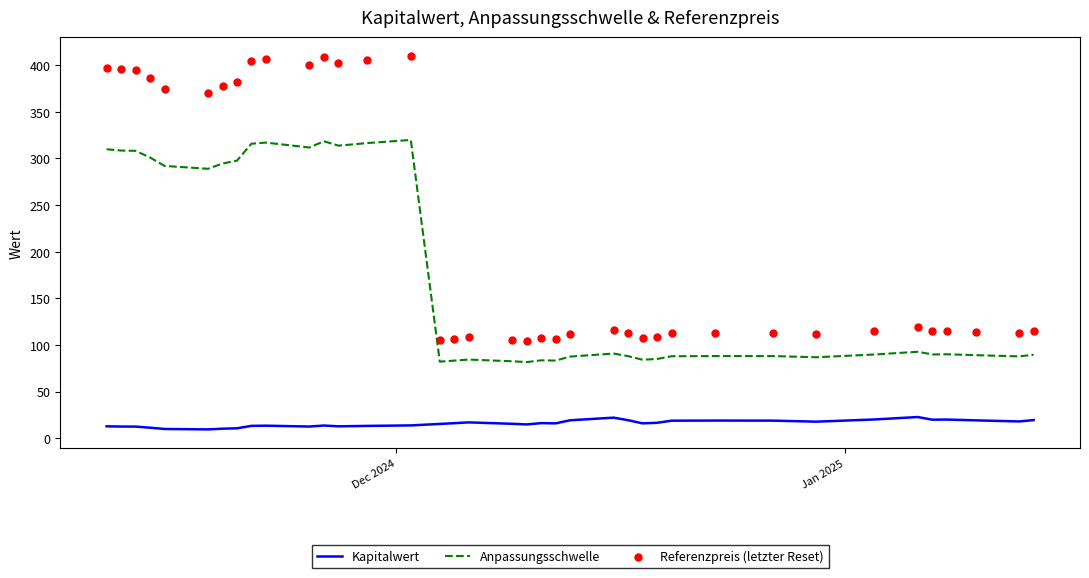

Which series has the largest Y range (max minus min)?

Referenzpreis (letzter Reset)